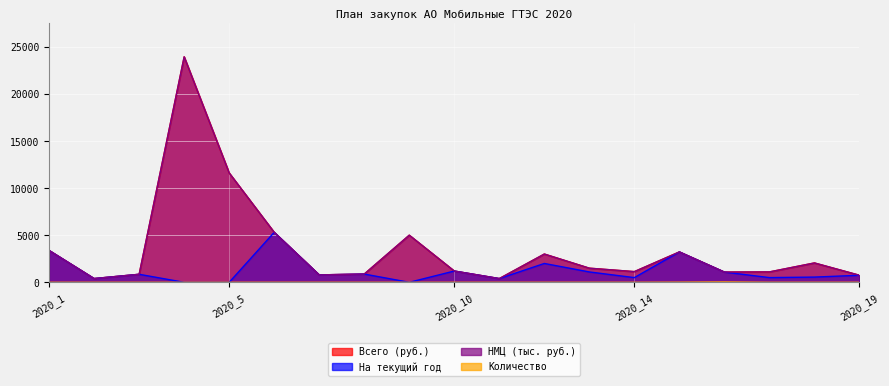

Which series has the widest spread of values?

Всего (руб.)